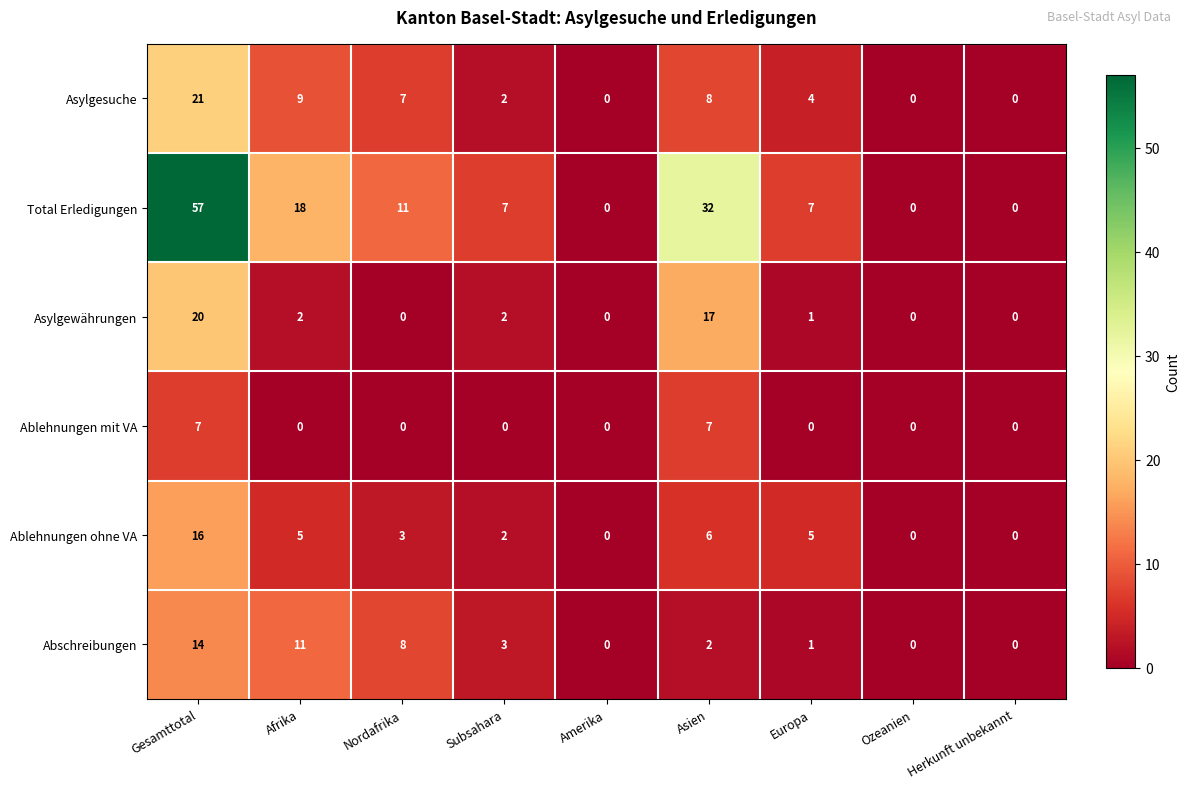

Which series has the widest spread of values?

Total Erledigungen